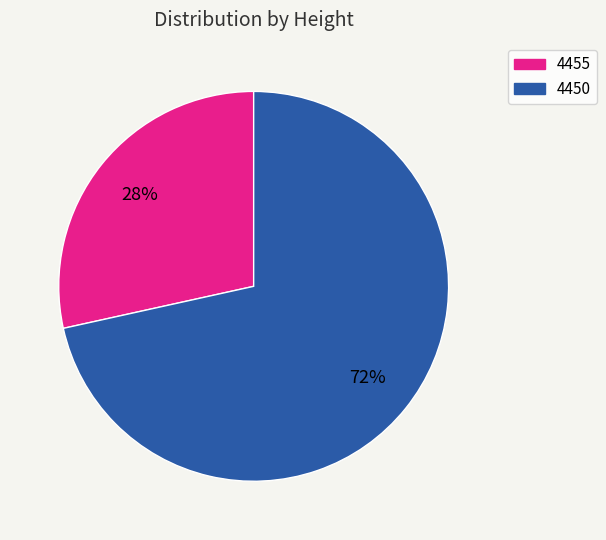

Is the sum of 4455 and 4450 greater than half?

Yes